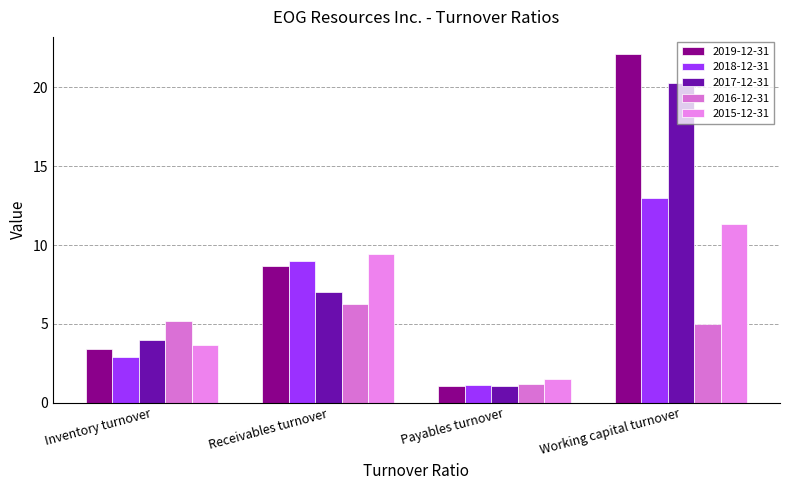

What position from the right is Receivables turnover?

3